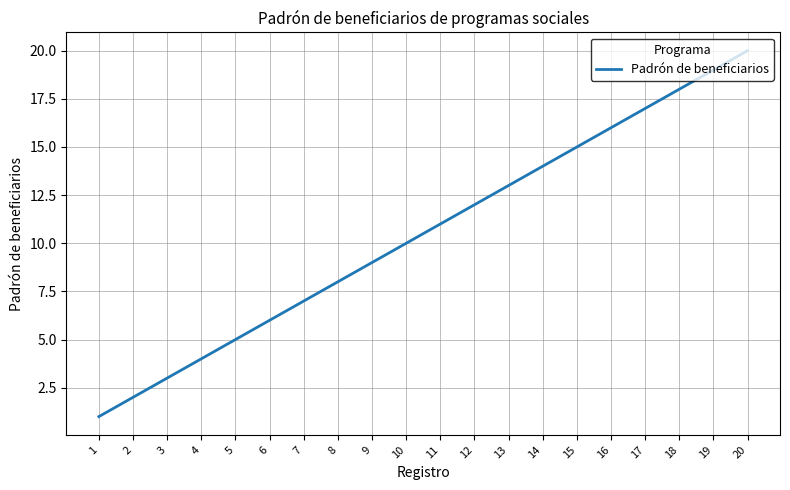

What is the greatest value displayed?

20